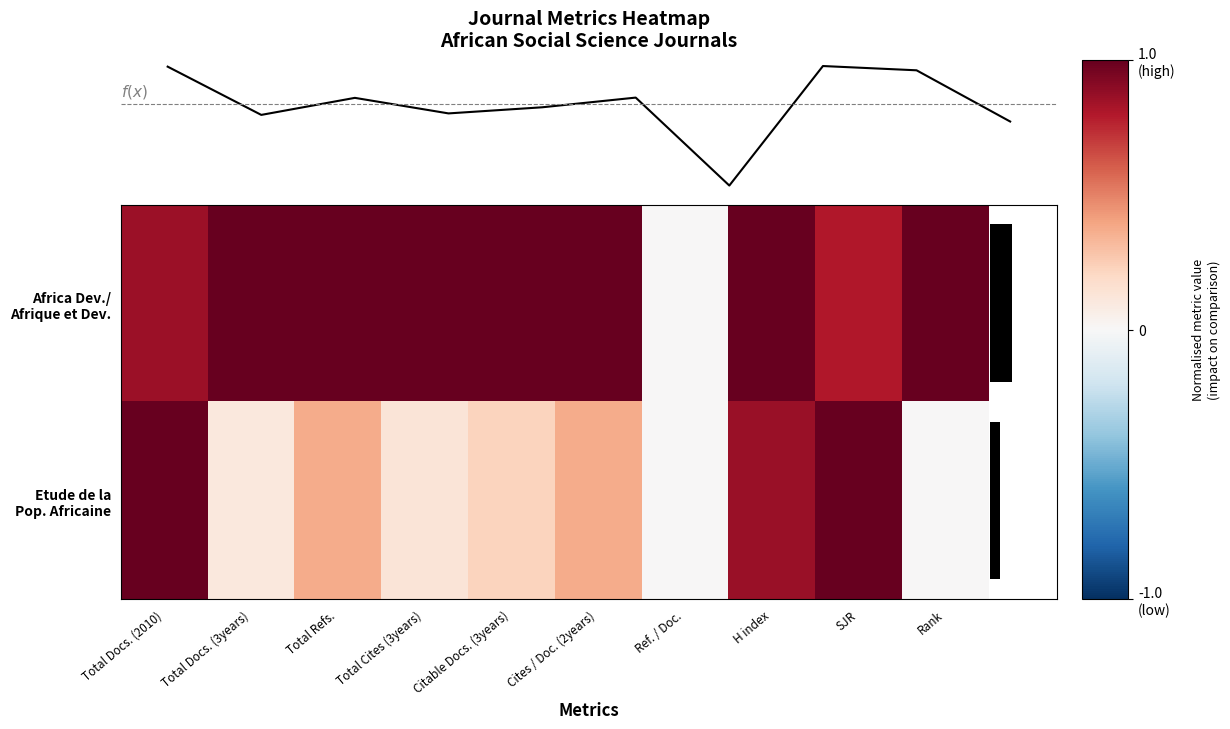

At which label is Africa Dev./ Afrique et Dev. closest to 0?

Ref. / Doc.